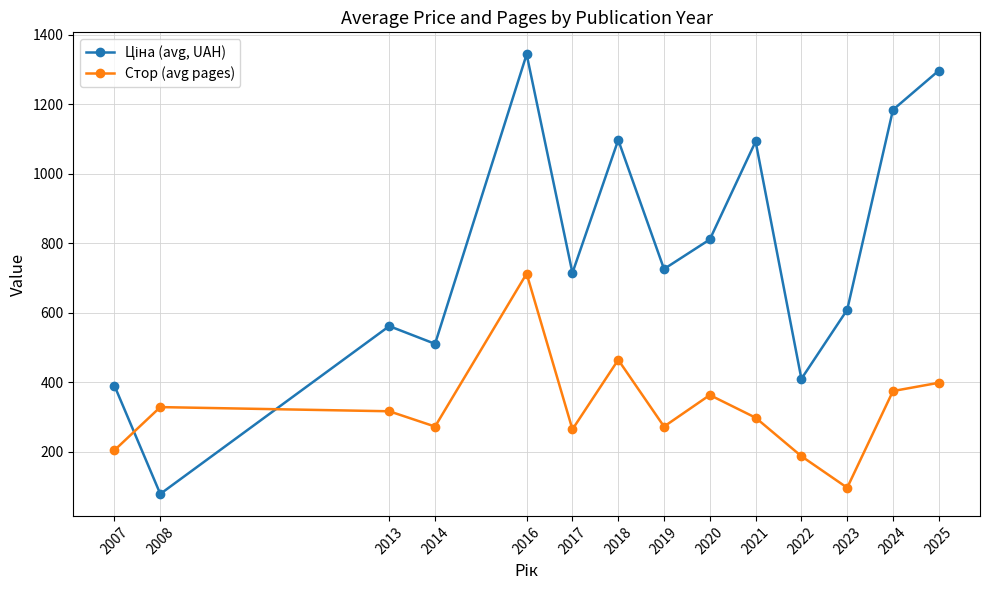

In Стор (avg pages), how many points are higher than both neighbors (excluding endpoints)?

4